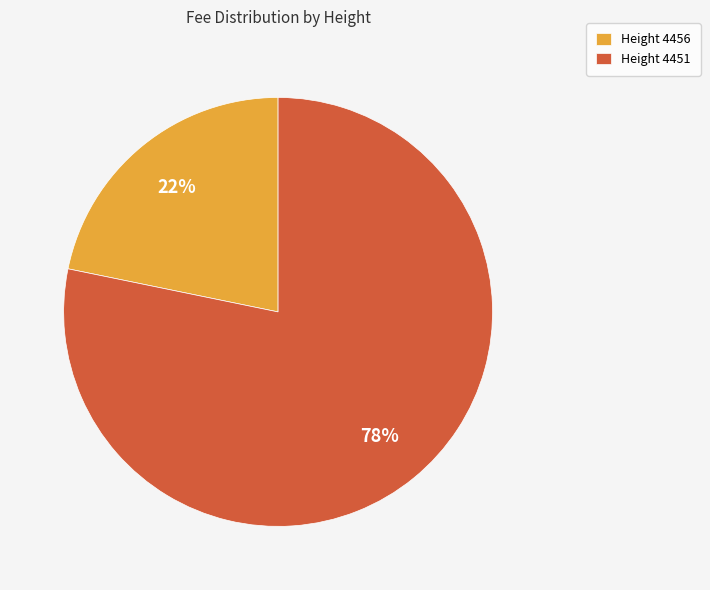

How many segments does this pie chart have?

2